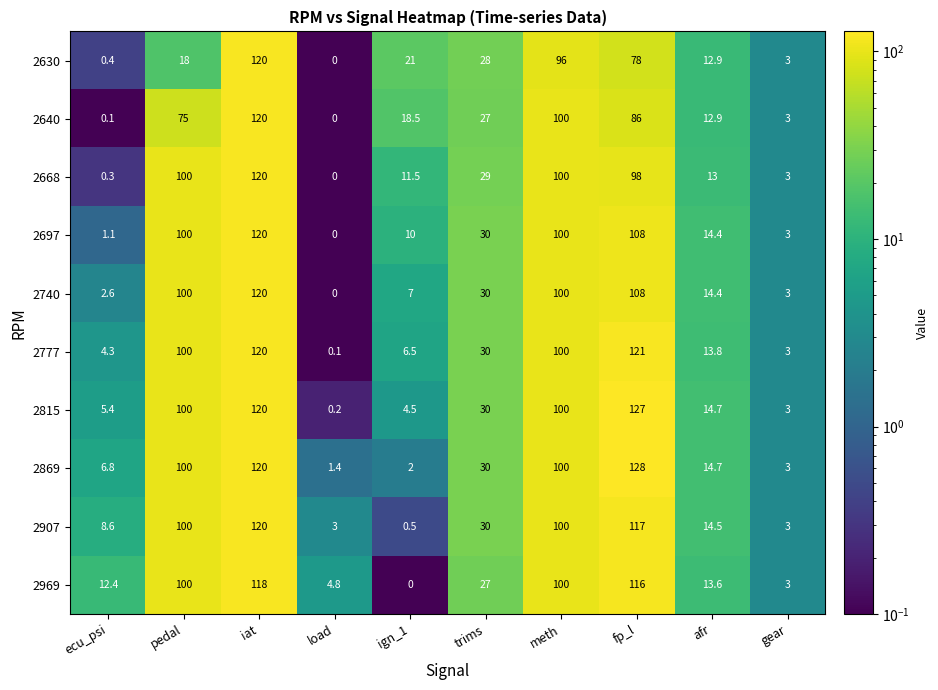

What is the difference between the maximum and second lowest values in the 2815 series?

124.0